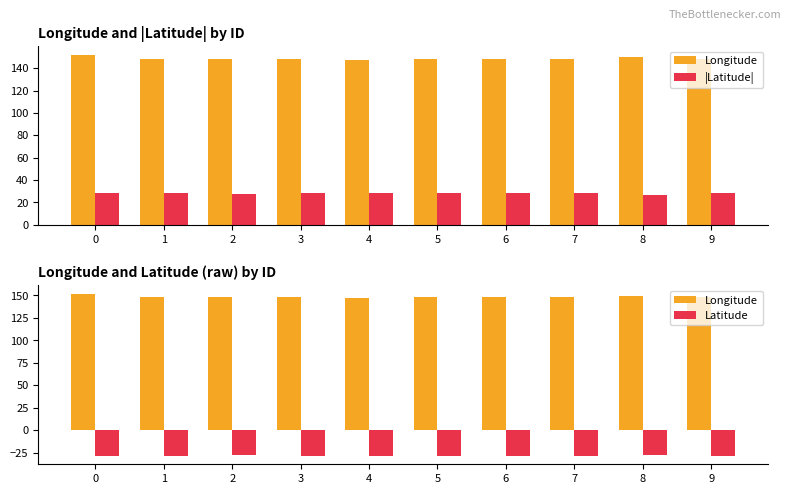

What is the value of the |Latitude| bar at the 10th from the left?

28.1